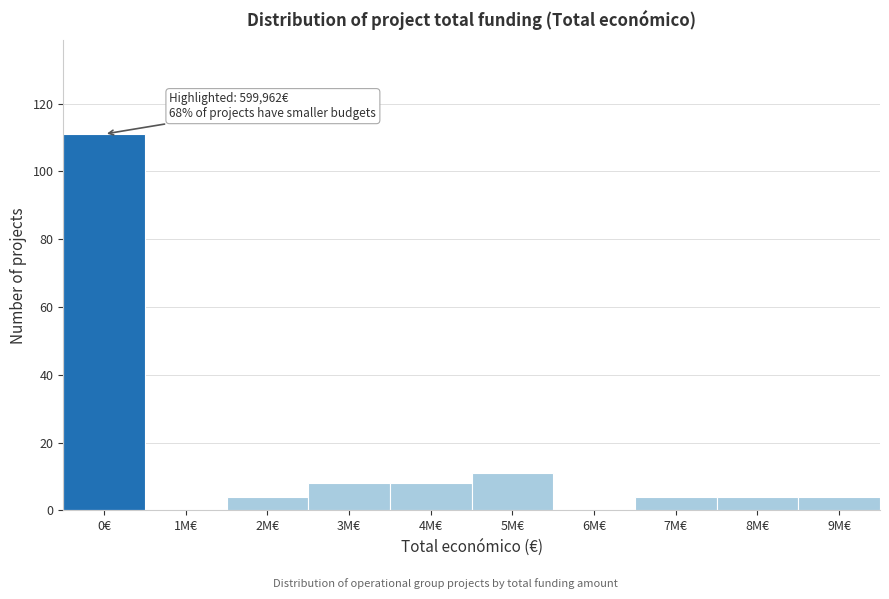

Reading right to left, what are all the values shown in this chart?

9M€=4	8M€=4	7M€=4	6M€=0	5M€=11	4M€=8	3M€=8	2M€=4	1M€=0	0€=111